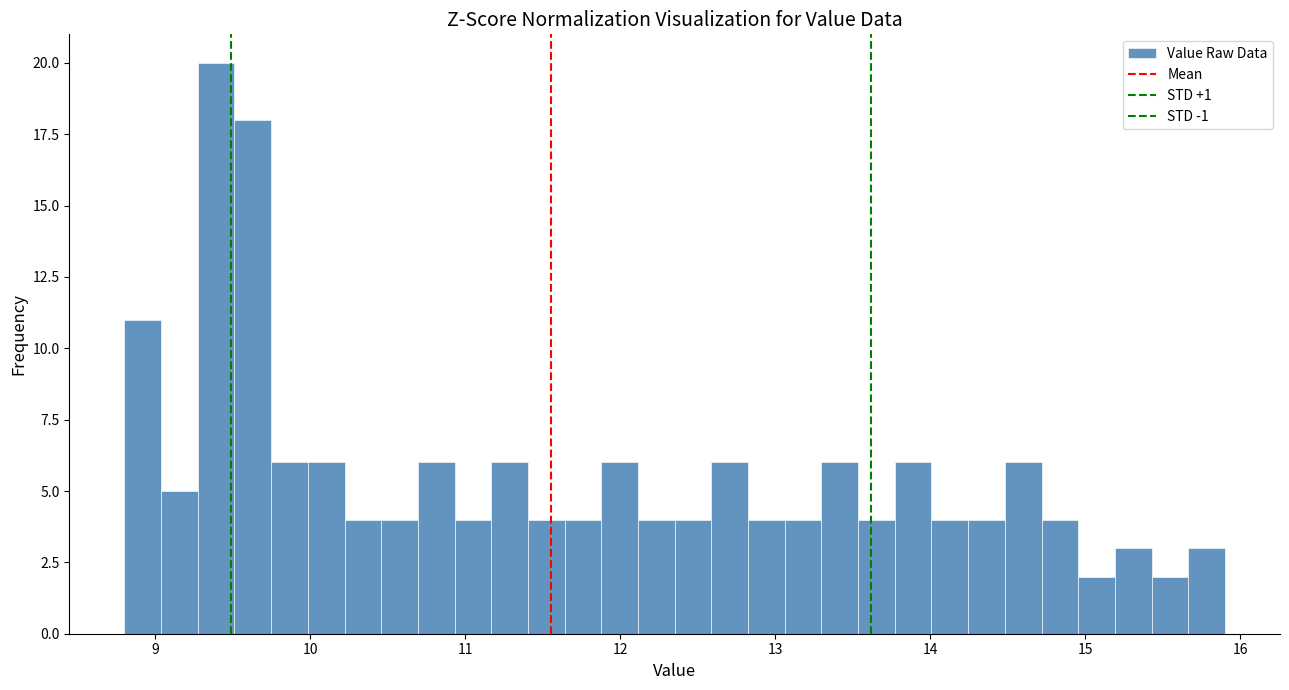

Around what value on the x-axis is the tallest bar? Give the approximate position of its centre, as read against the axis.

9.4